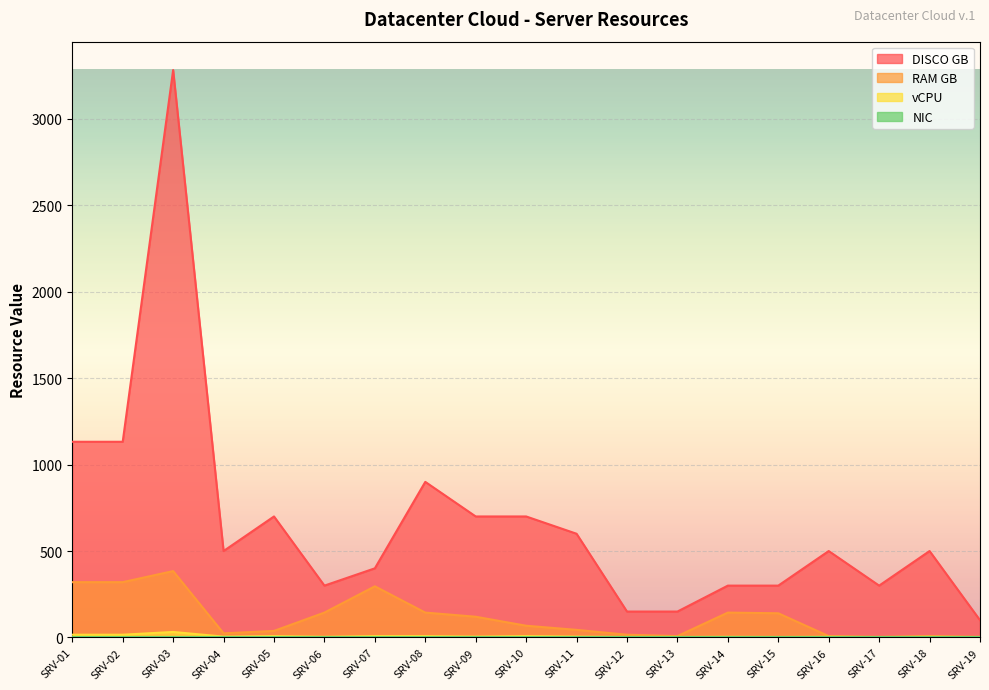

At which category does RAM GB reach its first local valley?

SRV-04